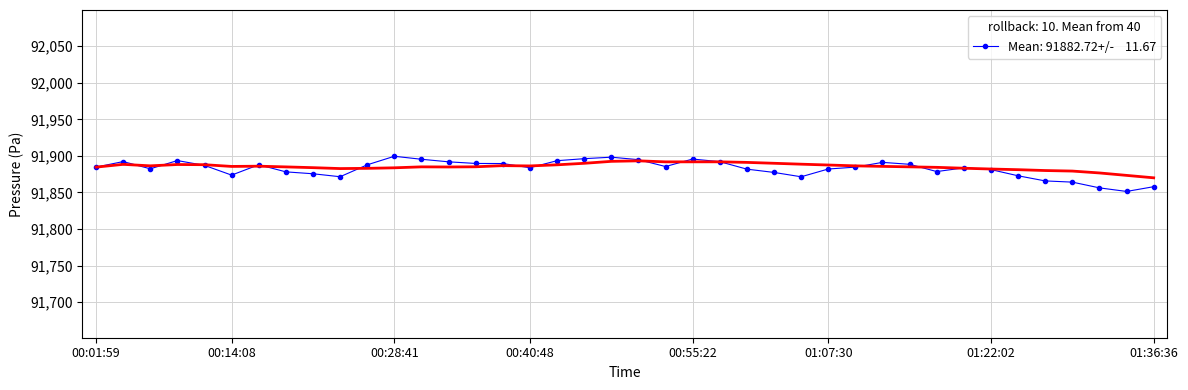

Is this an area chart (filled region under the line)?

No